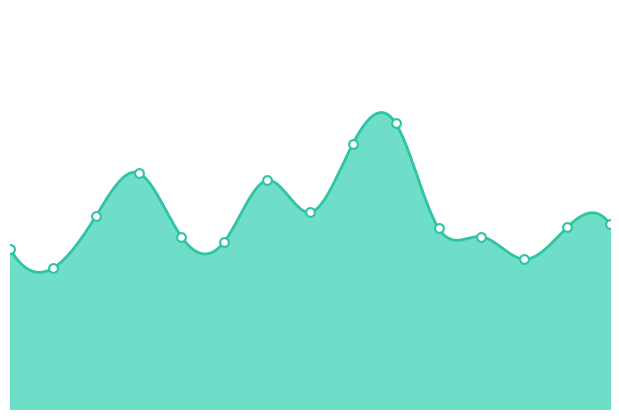

What is the change in value from 05:25 to 05:52?

+0.8